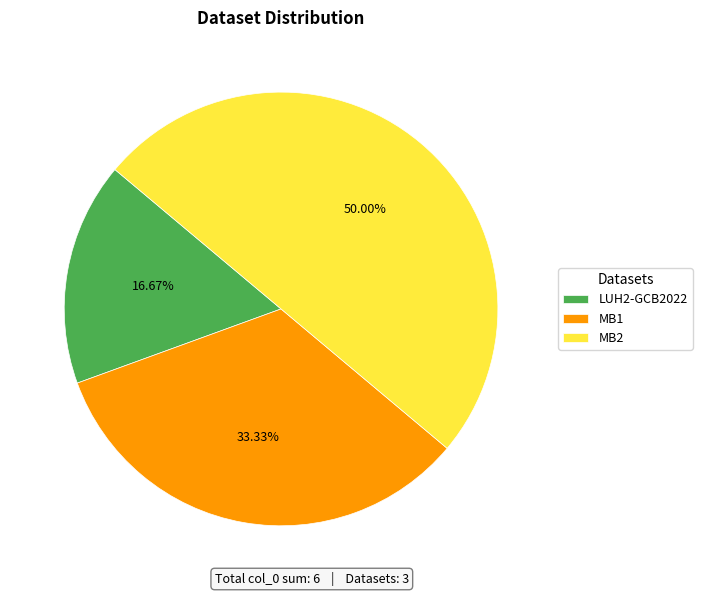

What percentage is NOT represented by LUH2-GCB2022?

83.3%